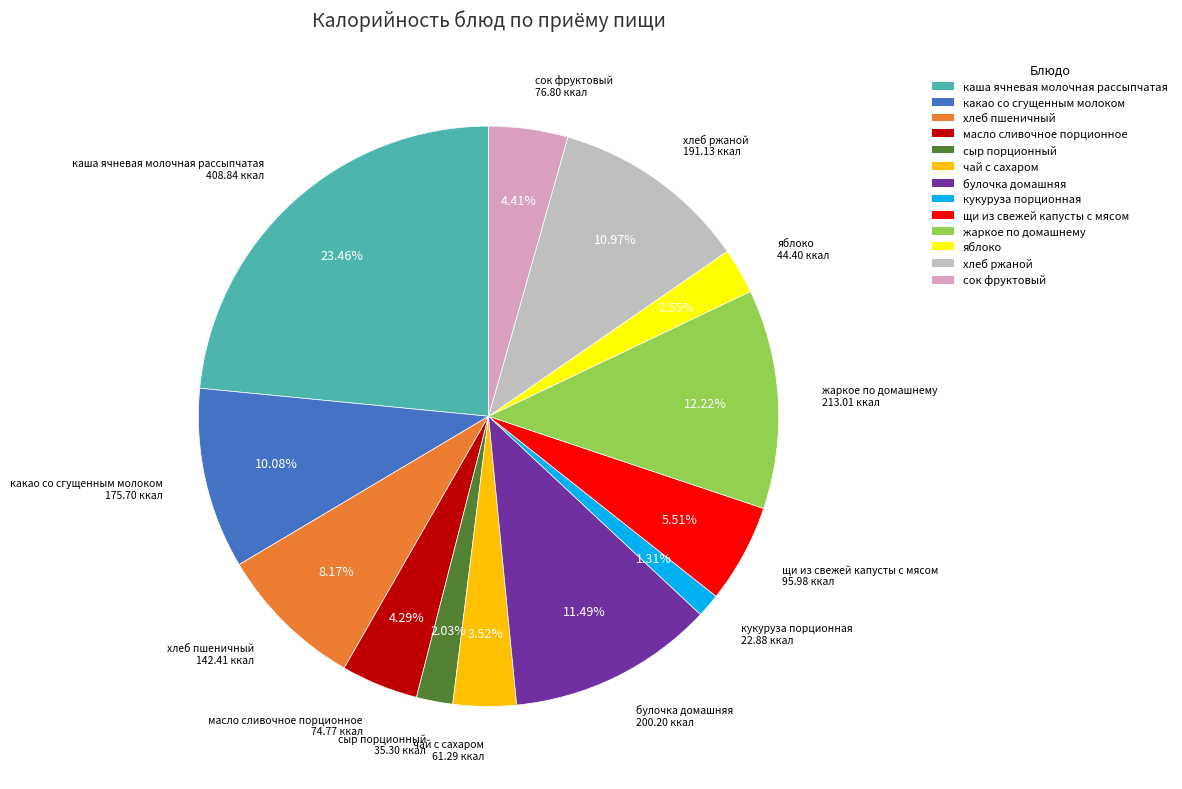

To the nearest percent, what is the combined percentage of жаркое по домашнему and масло сливочное порционное?

17%